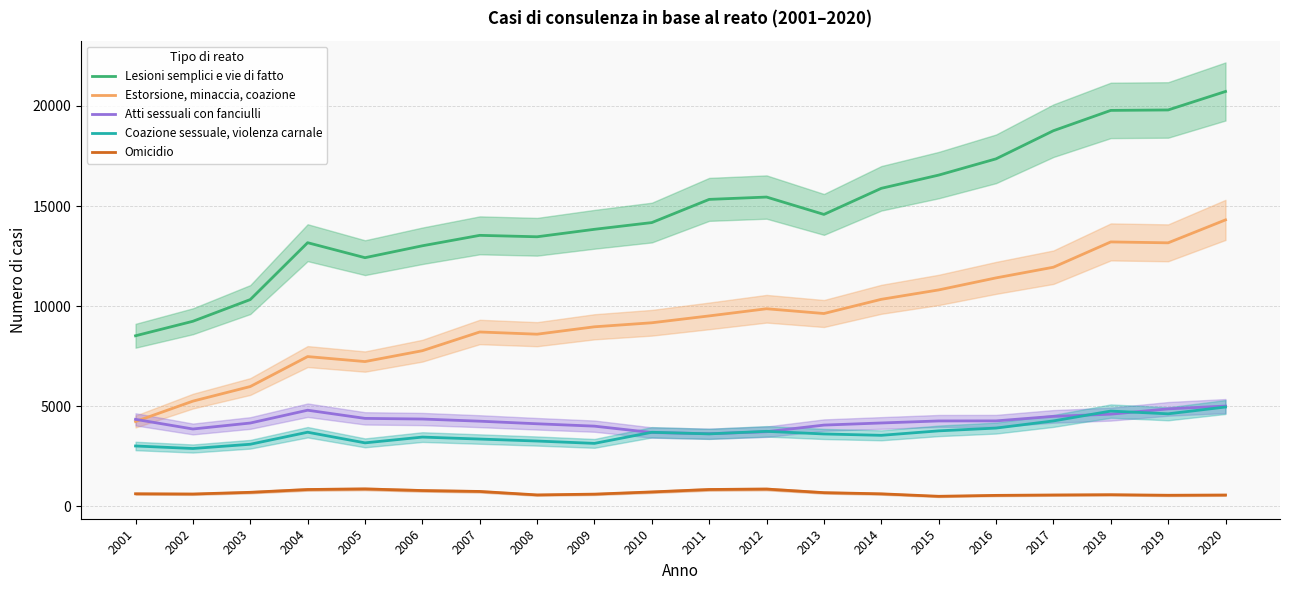

At which label is Atti sessuali con fanciulli closest to 4320?

2001